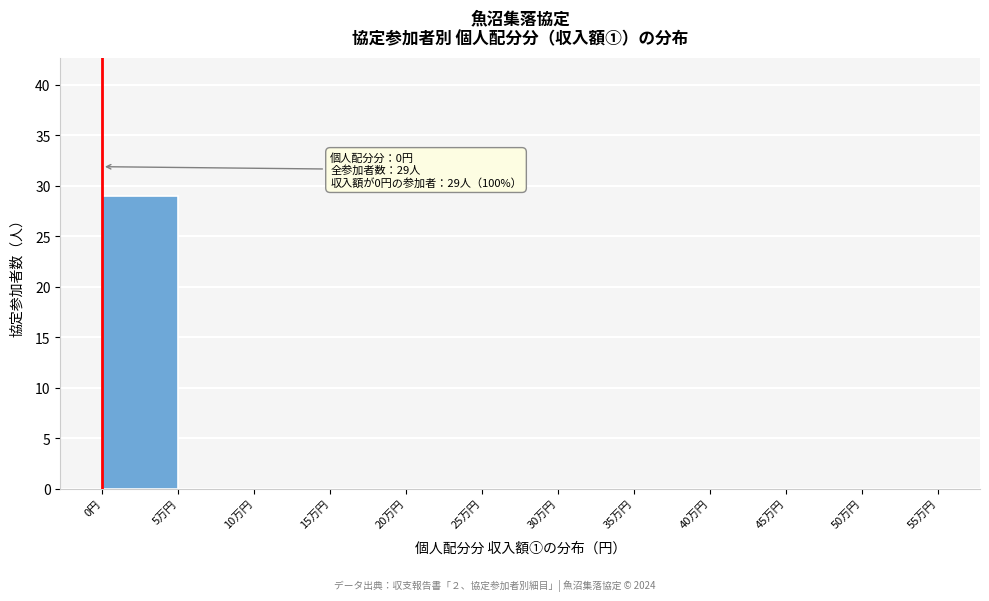

Reading left to right, list all the values displayed in this chart.

0円=29	5万円=0	10万円=0	15万円=0	20万円=0	25万円=0	30万円=0	35万円=0	40万円=0	45万円=0	50万円=0